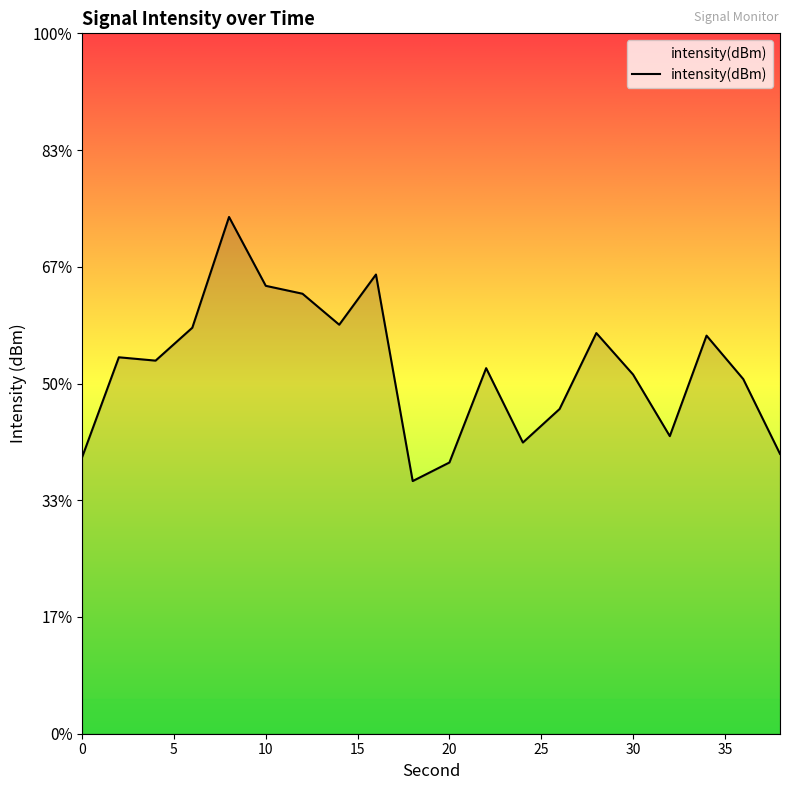

True or false: the data shows -58.4 at 36.

False